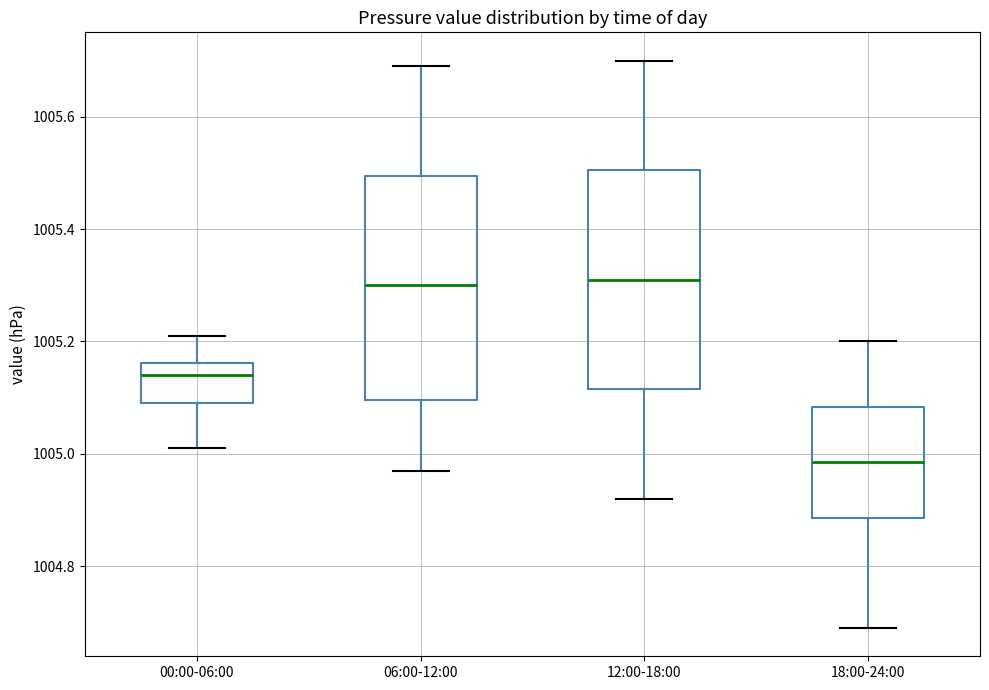

Reading left to right, read every box against the y-axis: the position of its median line, the range the box covers, and the ends of its whiskers. The values are not printed on the chart, so give them approximately, as read against the axis.

00:00-06:00: median 1005.14, box 1005.10 to 1005.16, whiskers 1005.02 to 1005.22
06:00-12:00: median 1005.30, box 1005.10 to 1005.50, whiskers 1004.98 to 1005.70
12:00-18:00: median 1005.32, box 1005.12 to 1005.50, whiskers 1004.92 to 1005.70
18:00-24:00: median 1004.98, box 1004.88 to 1005.08, whiskers 1004.70 to 1005.20